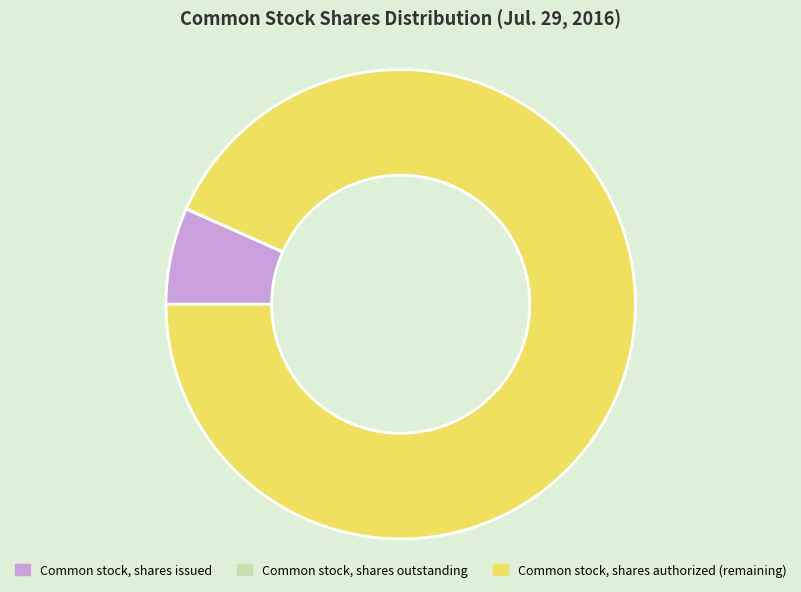

Does any single category account for the majority?

Yes